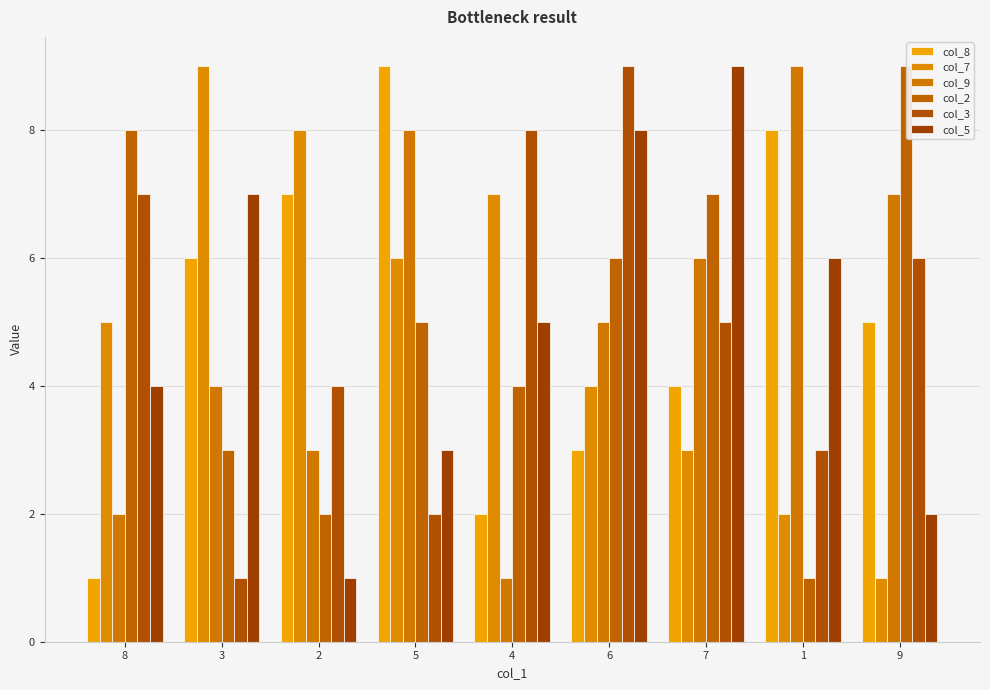

At how many categories does at least one series exceed 1?

9